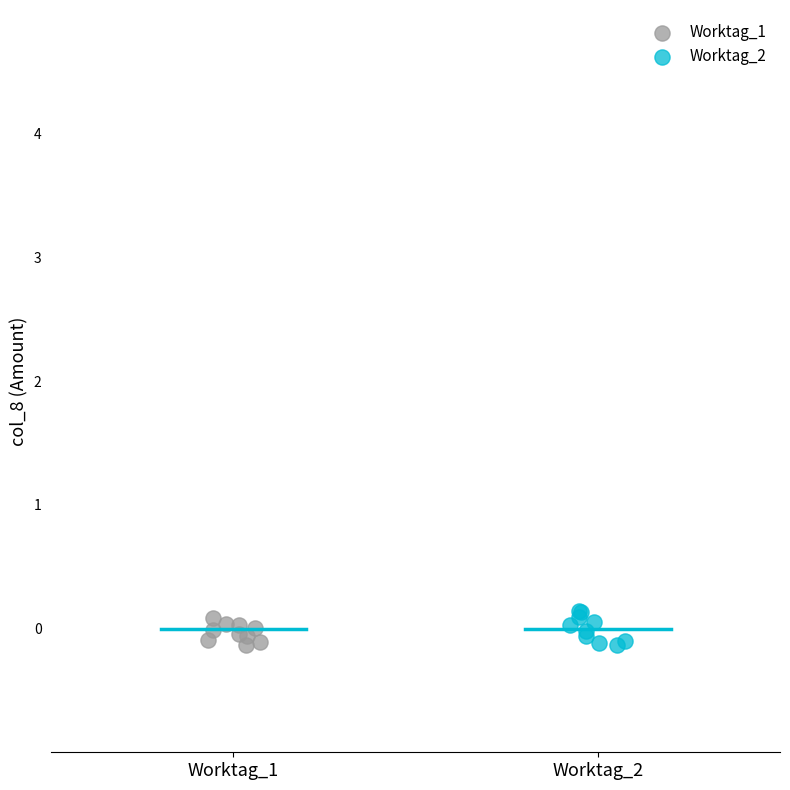

Which series reaches the maximum Y coordinate?

Worktag_2